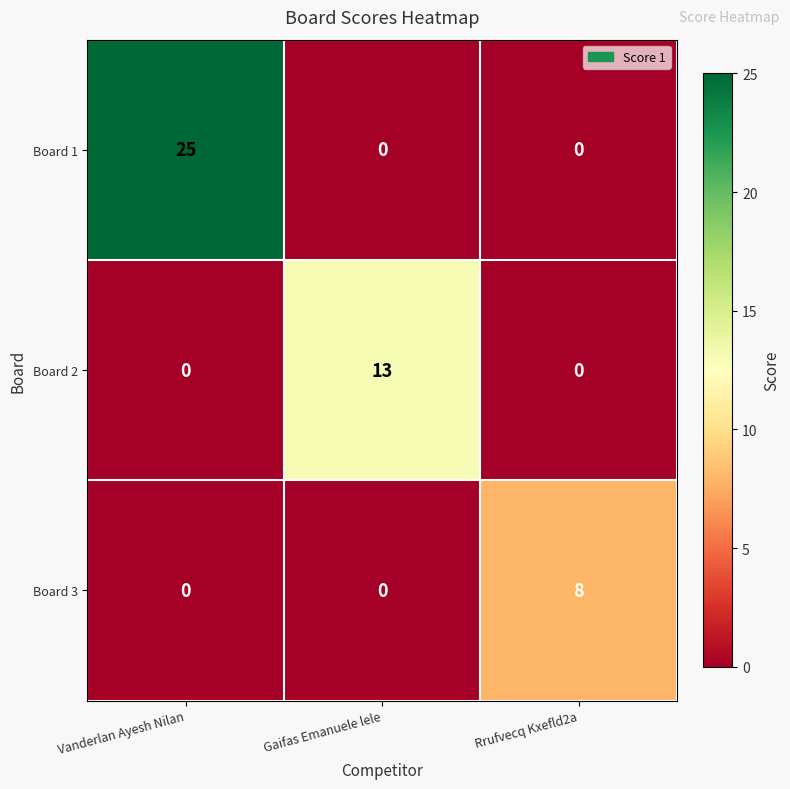

Reading left to right, transcribe all the data shown in this chart.

Board 1: Vanderlan Ayesh Nilan=25	Gaifas Emanuele lele=0	Rrufvecq Kxefld2a=0
Board 2: Vanderlan Ayesh Nilan=0	Gaifas Emanuele lele=13	Rrufvecq Kxefld2a=0
Board 3: Vanderlan Ayesh Nilan=0	Gaifas Emanuele lele=0	Rrufvecq Kxefld2a=8